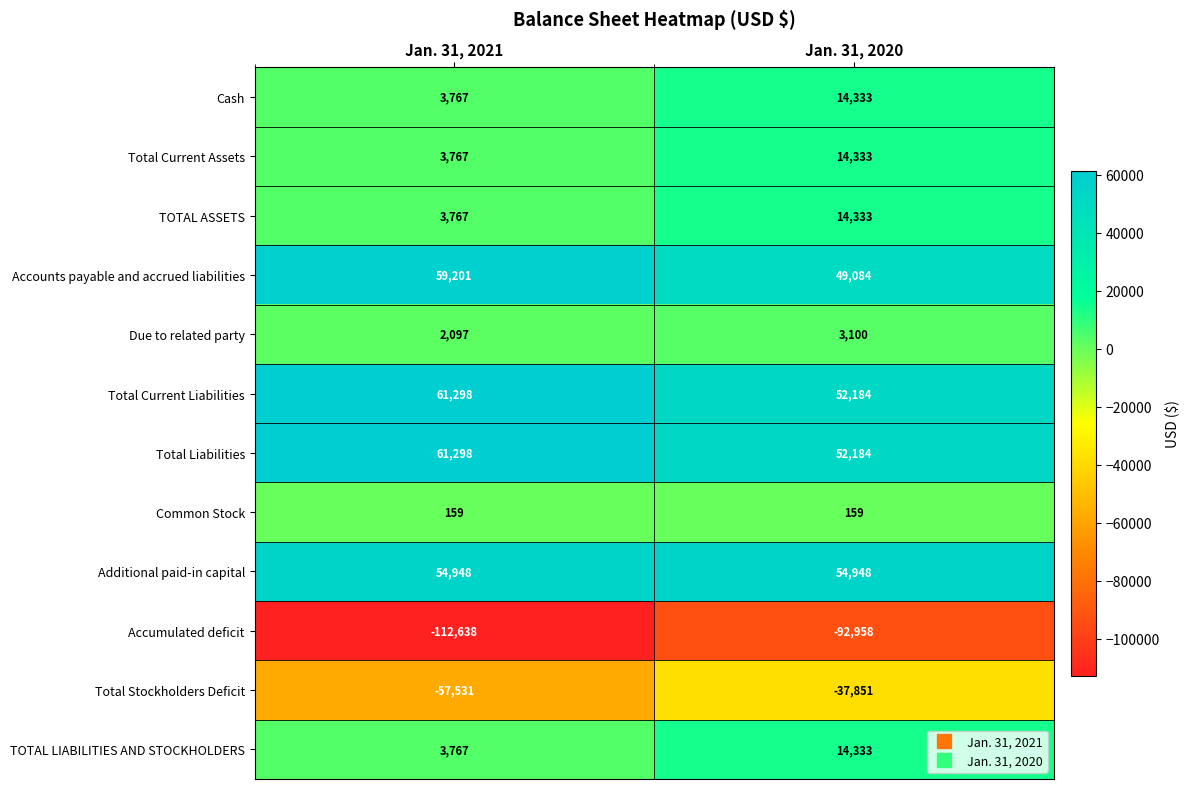

True or false: Accounts payable and accrued liabilities has a value of 64978 at Jan. 31, 2020.

False